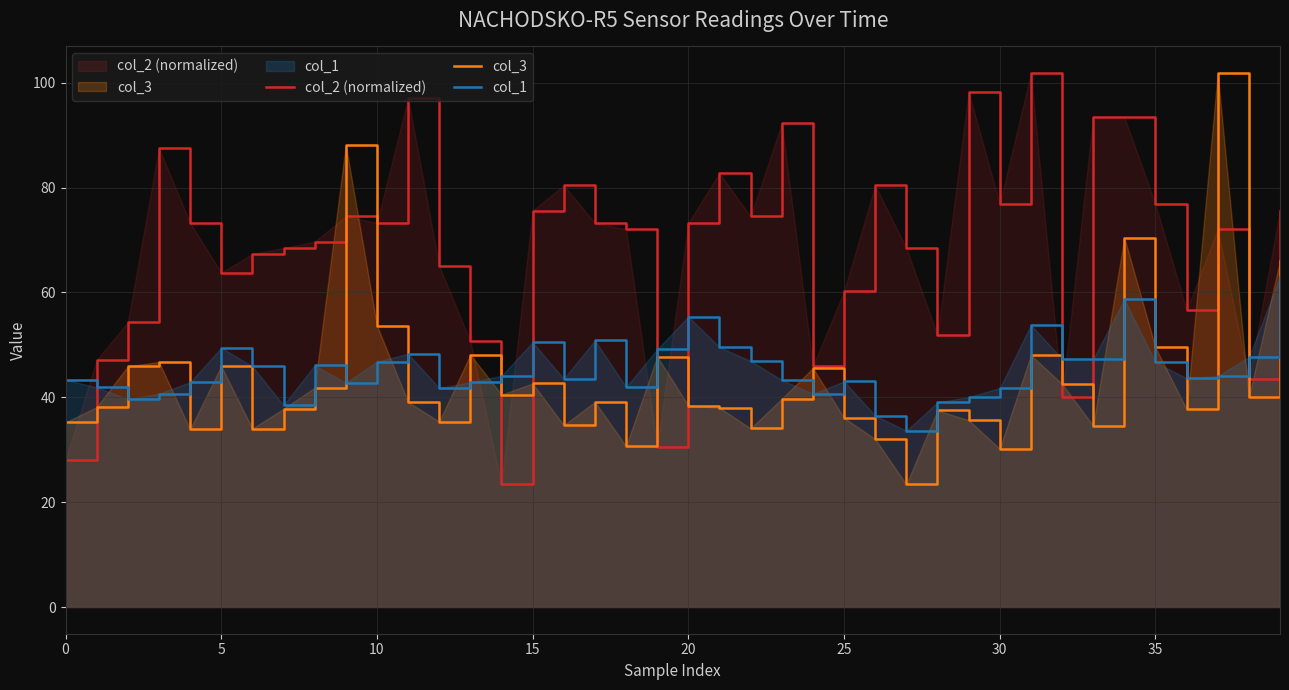

Which category has the lowest value in the col_1 series?

27